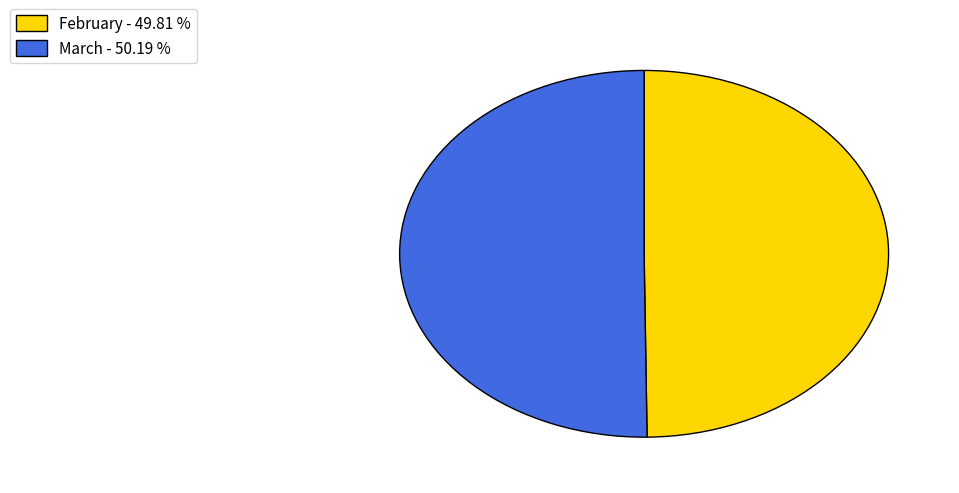

Approximately how many times larger is the value at February - 49.81 % compared to March - 50.19 %?

1.0